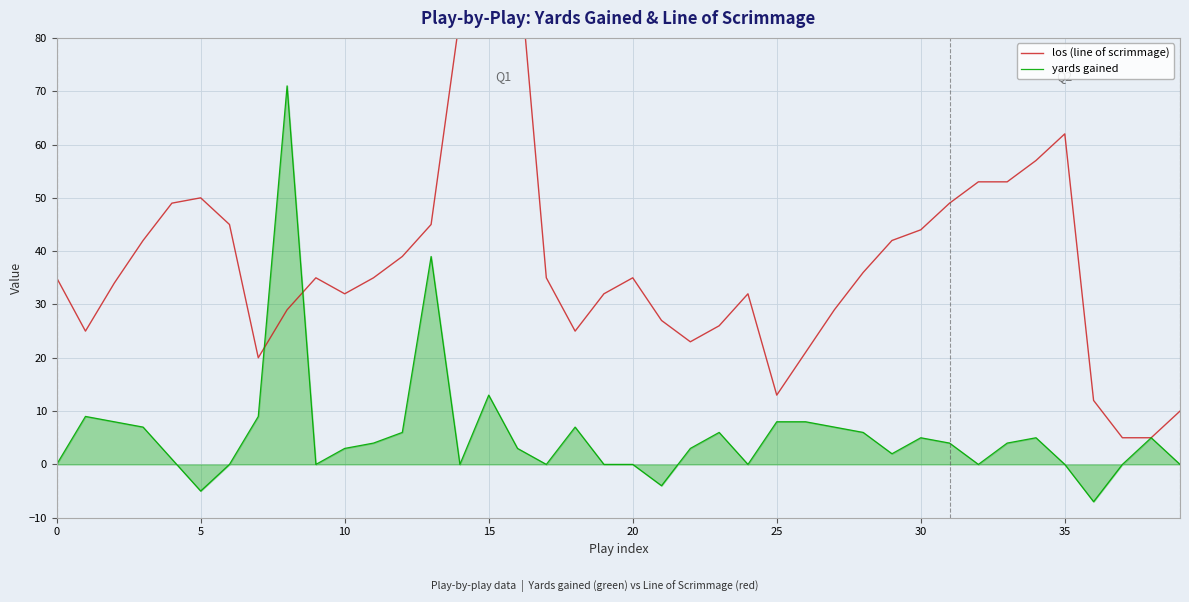

What is the maximum value for yards gained?

71